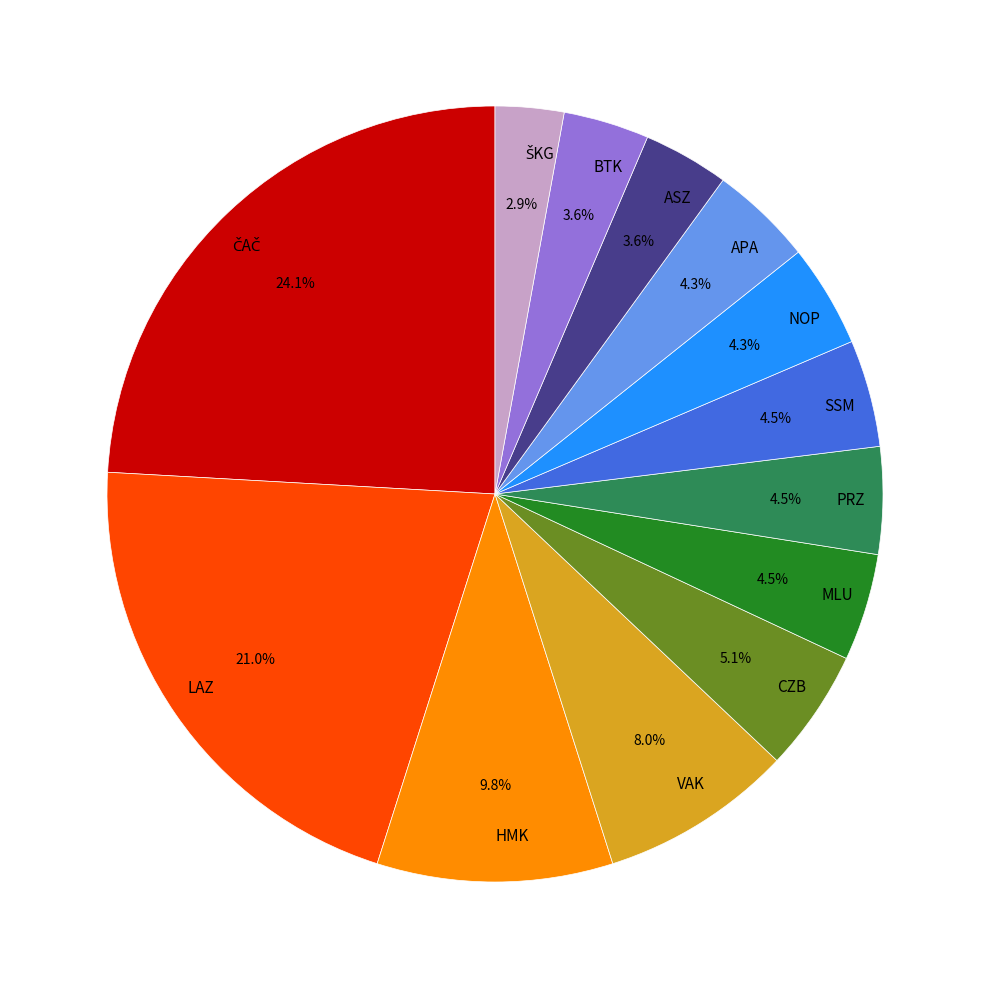

How many segments does this pie chart have?

13